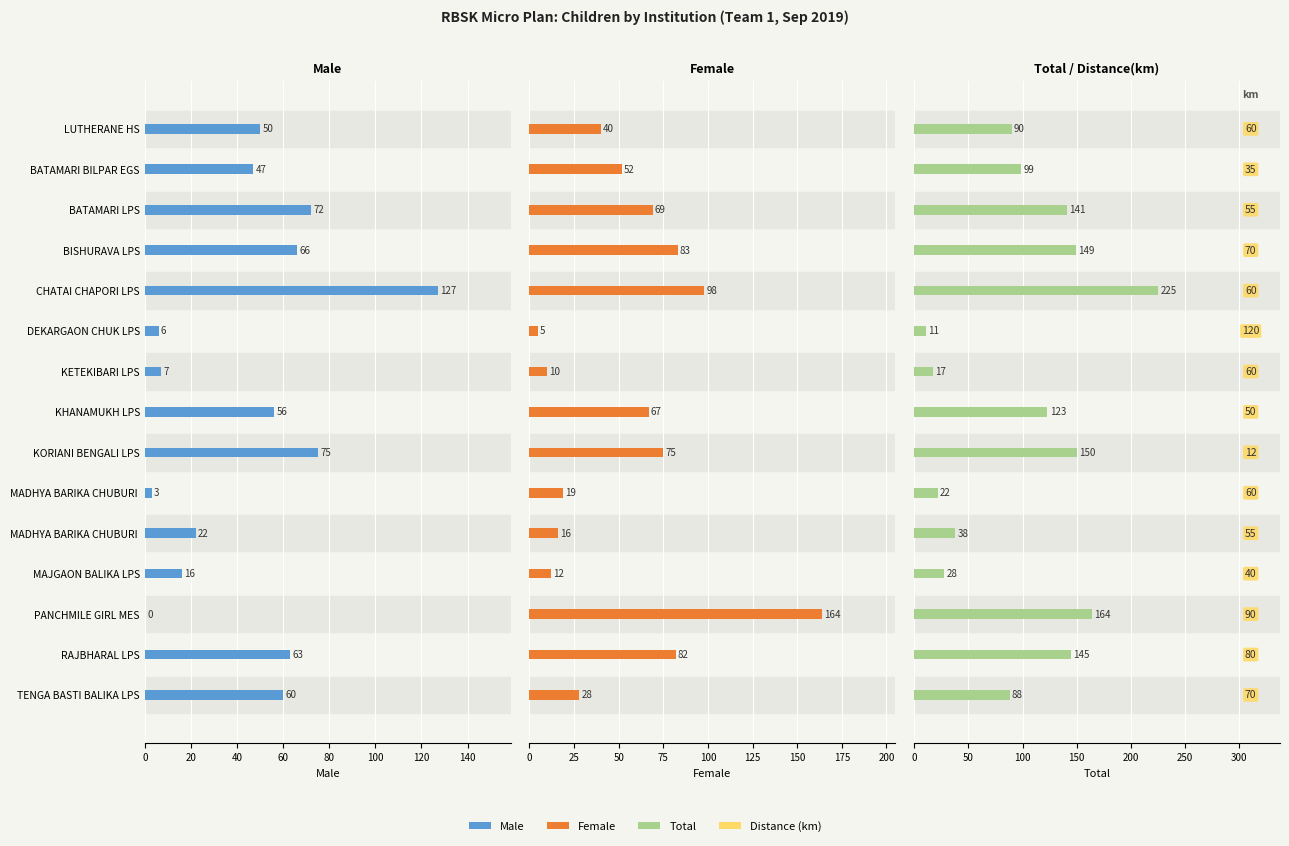

What is the spread (max minus min) of values at RAJBHARAL LPS?

82